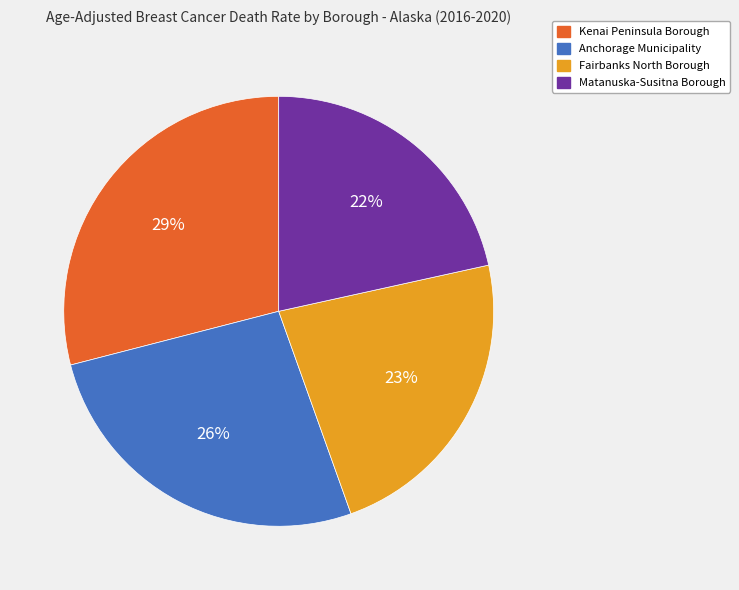

To the nearest percent, what is the difference between the Fairbanks North Borough and Anchorage Municipality slice percentages?

3%